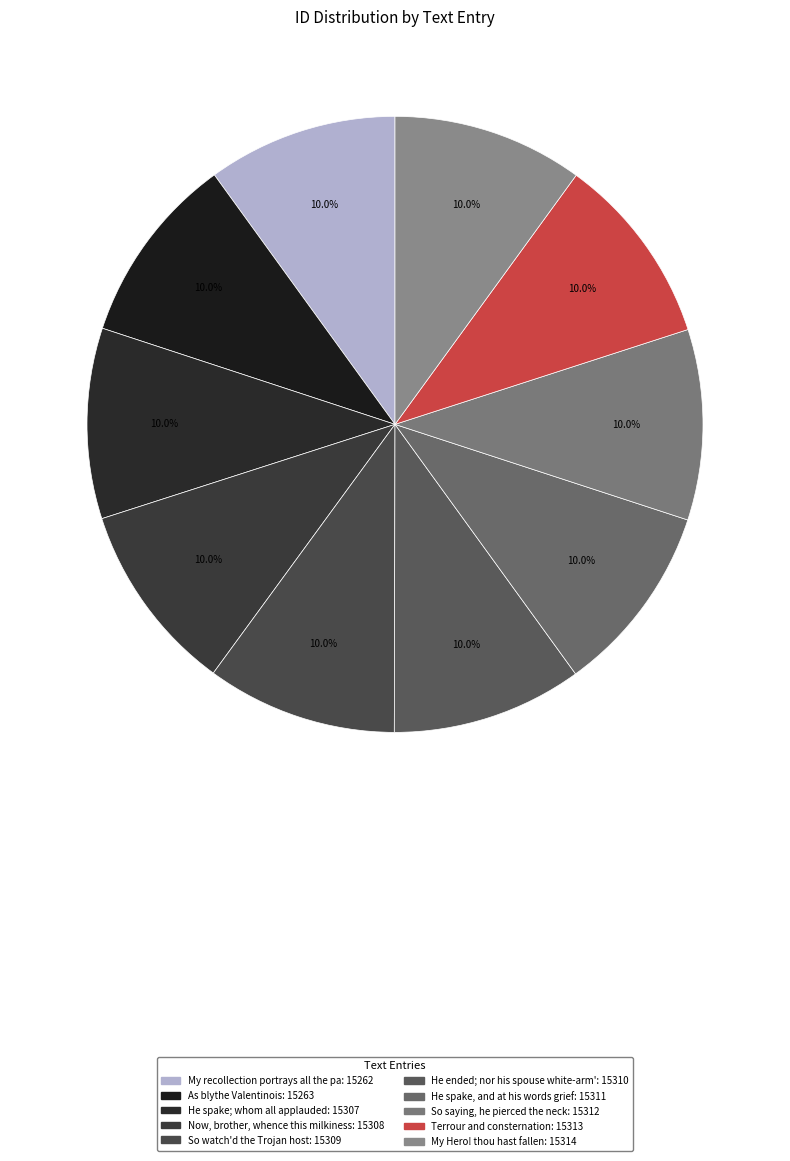

Rank the categories by value from lowest to highest.

My recollection portrays all the past, As blythe Valentinois, He spake; whom all applauded, Now, brother, whence this milkiness, So watch'd the Trojan host, He ended; nor his spouse white-arm'd, He spake, and at his words grief, So saying, he pierced the neck, Terrour and consternation, My Hero! thou hast fallen